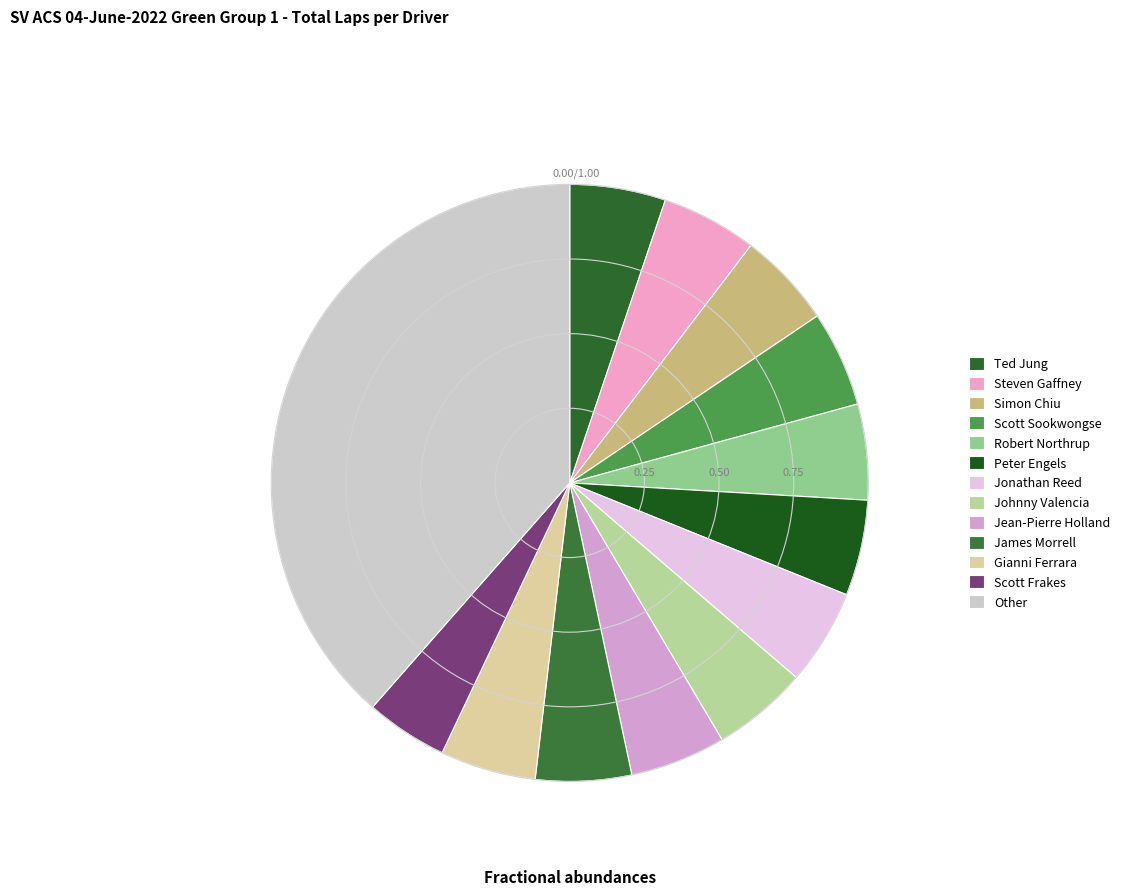

Which category has the smallest portion of the pie?

Scott Frakes